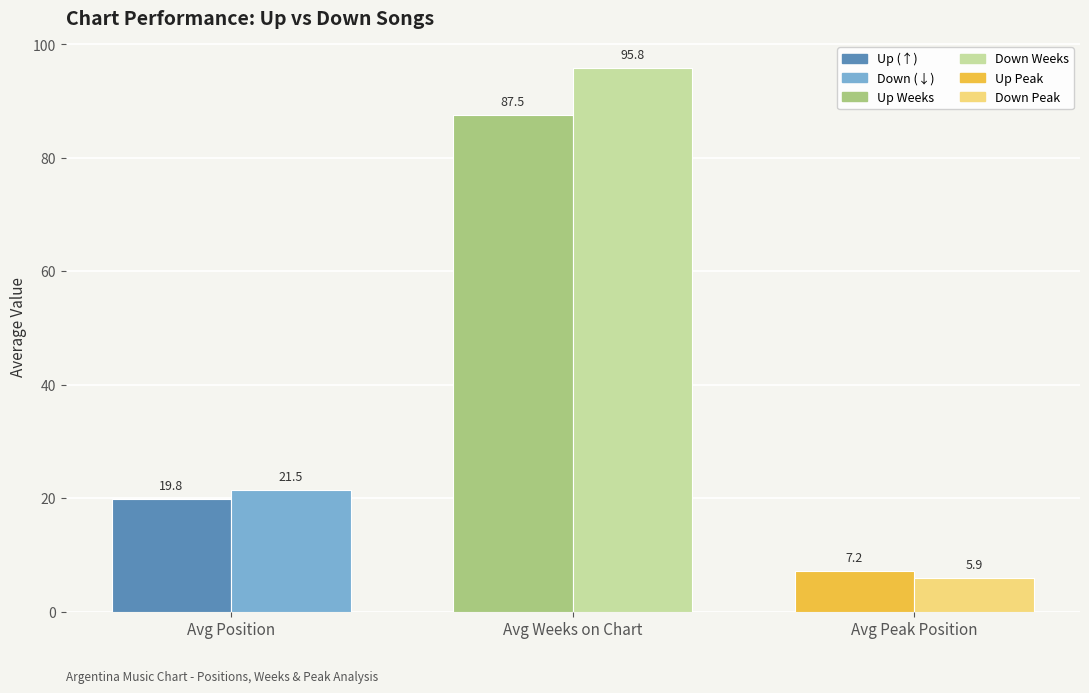

What is the total value across all series at Avg Peak Position?

13.1